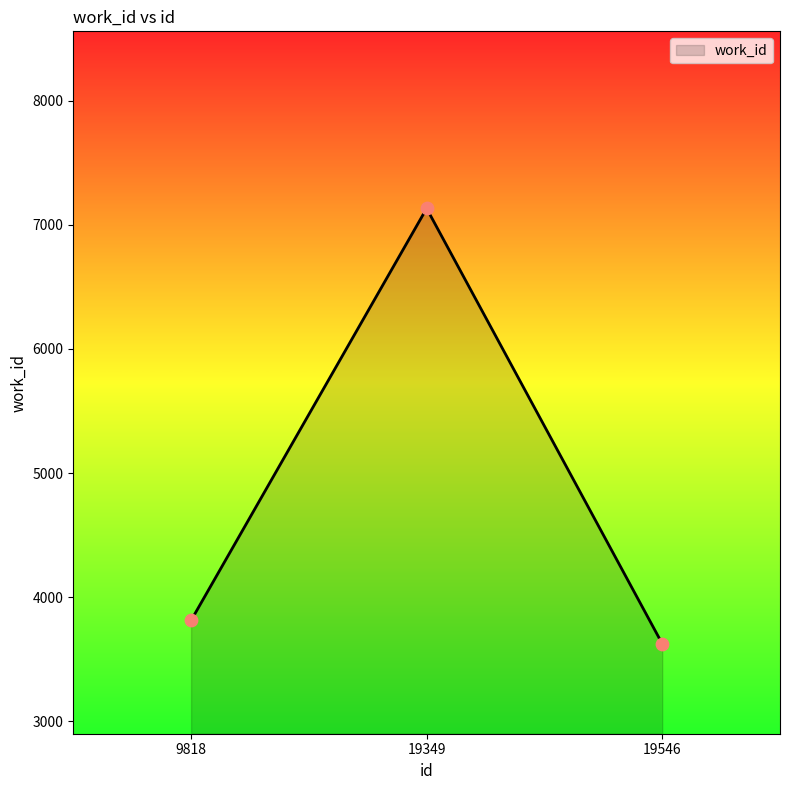

What is the change in value from 9818 to 19546?

-187